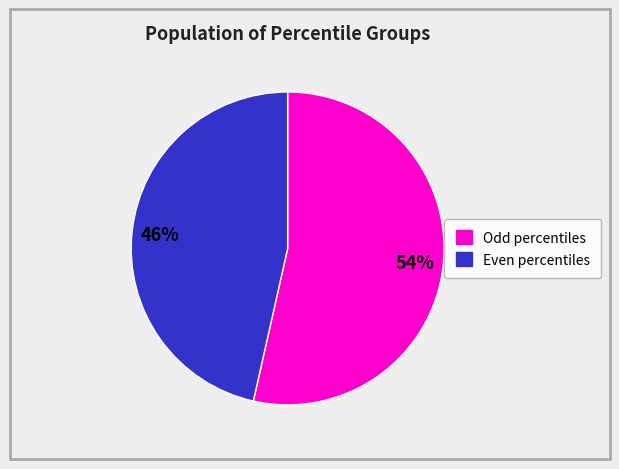

Is there a majority slice in this chart?

Yes